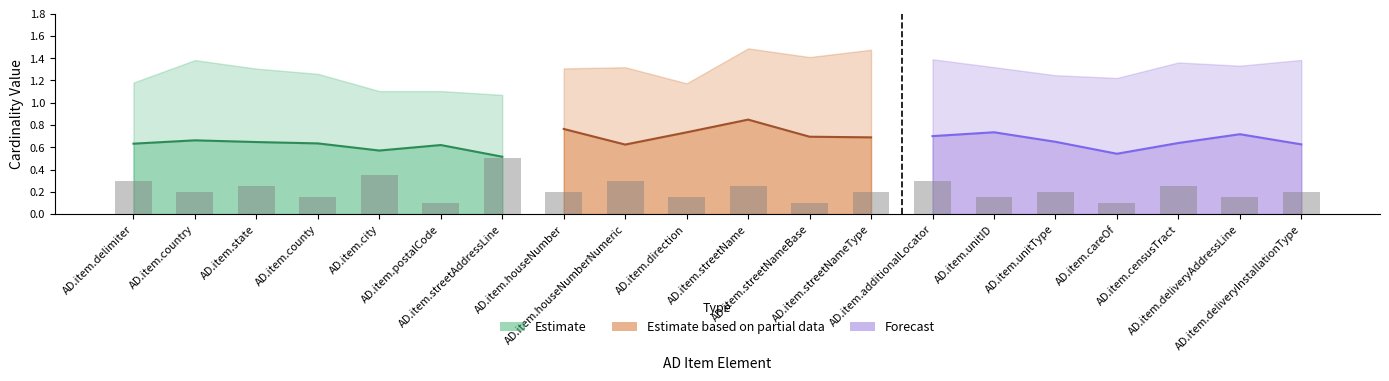

What is the spread (max minus min) of values at AD.item.deliveryInstallationType?

1